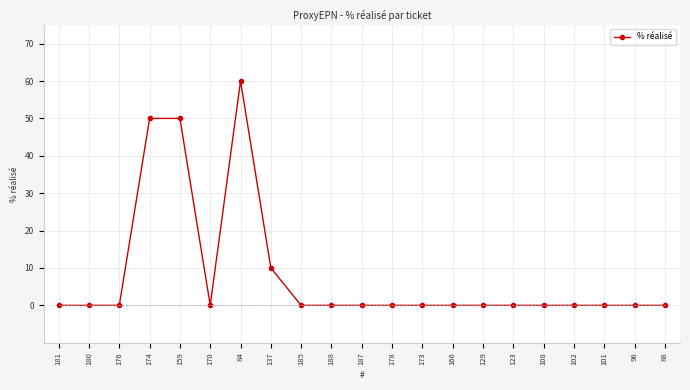

What is the change in value from 137 to 187?

-10